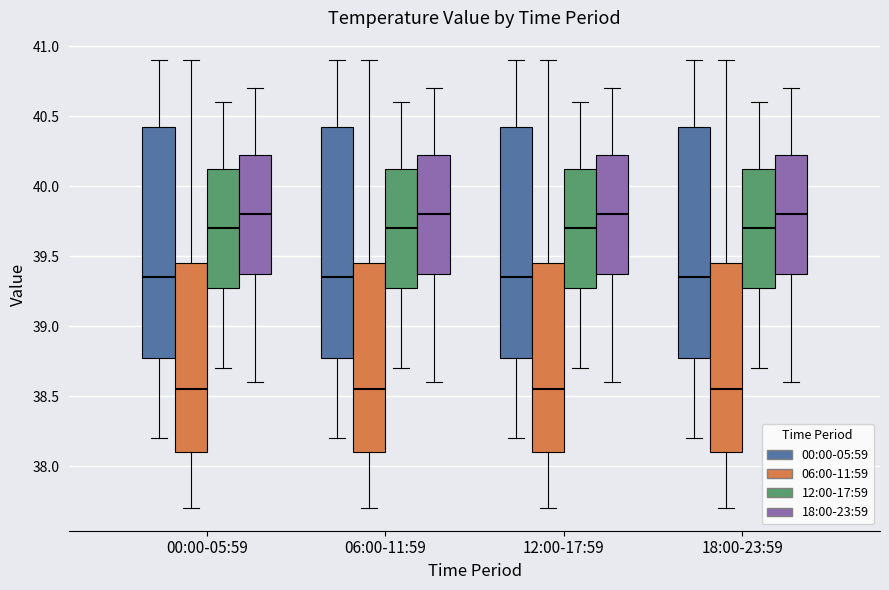

Reading left to right, read every box against the y-axis: the position of its median line, the range the box covers, and the ends of its whiskers. The values are not printed on the chart, so give them approximately, as read against the axis.

00:00-05:59 (00:00-05:59): median 39.35, box 38.80 to 40.45, whiskers 38.20 to 40.90
00:00-05:59 (06:00-11:59): median 38.55, box 38.10 to 39.45, whiskers 37.70 to 40.90
00:00-05:59 (12:00-17:59): median 39.70, box 39.30 to 40.15, whiskers 38.70 to 40.60
00:00-05:59 (18:00-23:59): median 39.80, box 39.40 to 40.25, whiskers 38.60 to 40.70
06:00-11:59 (00:00-05:59): median 39.35, box 38.80 to 40.45, whiskers 38.20 to 40.90
06:00-11:59 (06:00-11:59): median 38.55, box 38.10 to 39.45, whiskers 37.70 to 40.90
06:00-11:59 (12:00-17:59): median 39.70, box 39.30 to 40.15, whiskers 38.70 to 40.60
06:00-11:59 (18:00-23:59): median 39.80, box 39.40 to 40.25, whiskers 38.60 to 40.70
12:00-17:59 (00:00-05:59): median 39.35, box 38.80 to 40.45, whiskers 38.20 to 40.90
12:00-17:59 (06:00-11:59): median 38.55, box 38.10 to 39.45, whiskers 37.70 to 40.90
12:00-17:59 (12:00-17:59): median 39.70, box 39.30 to 40.15, whiskers 38.70 to 40.60
12:00-17:59 (18:00-23:59): median 39.80, box 39.40 to 40.25, whiskers 38.60 to 40.70
18:00-23:59 (00:00-05:59): median 39.35, box 38.80 to 40.45, whiskers 38.20 to 40.90
18:00-23:59 (06:00-11:59): median 38.55, box 38.10 to 39.45, whiskers 37.70 to 40.90
18:00-23:59 (12:00-17:59): median 39.70, box 39.30 to 40.15, whiskers 38.70 to 40.60
18:00-23:59 (18:00-23:59): median 39.80, box 39.40 to 40.25, whiskers 38.60 to 40.70